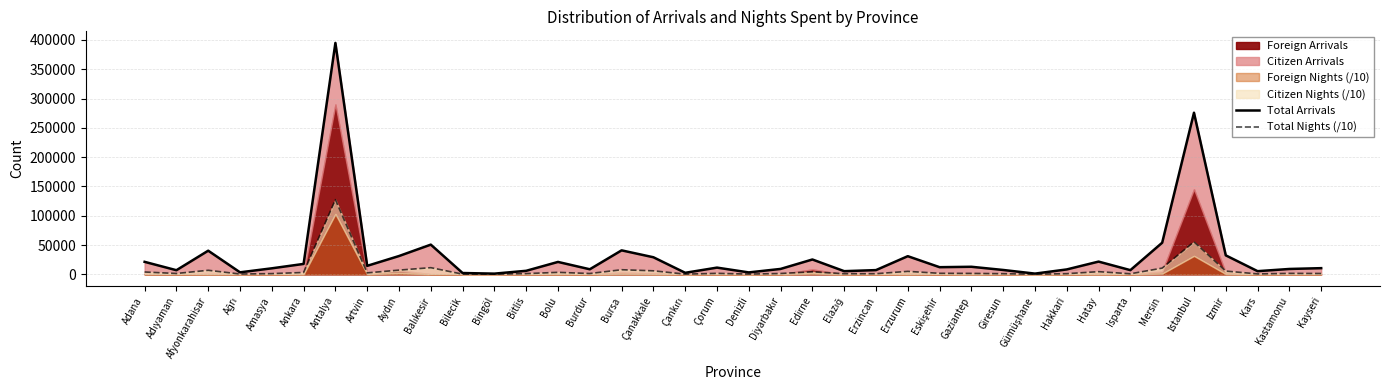

Which series has the widest spread of values?

Total Arrivals